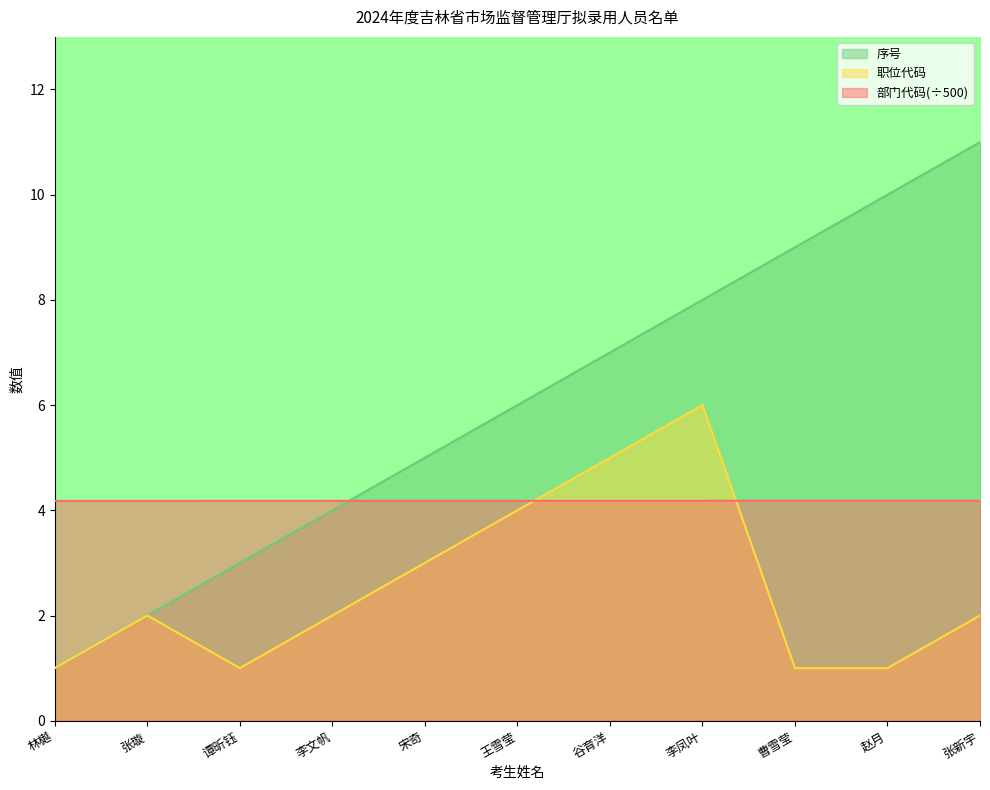

Rank the categories by 序号 value from lowest to highest.

林樾, 张璇, 谭昕钰, 李文帆, 宋奇, 王雪莹, 谷育洋, 李凤叶, 曹雪莹, 赵月, 张新宇